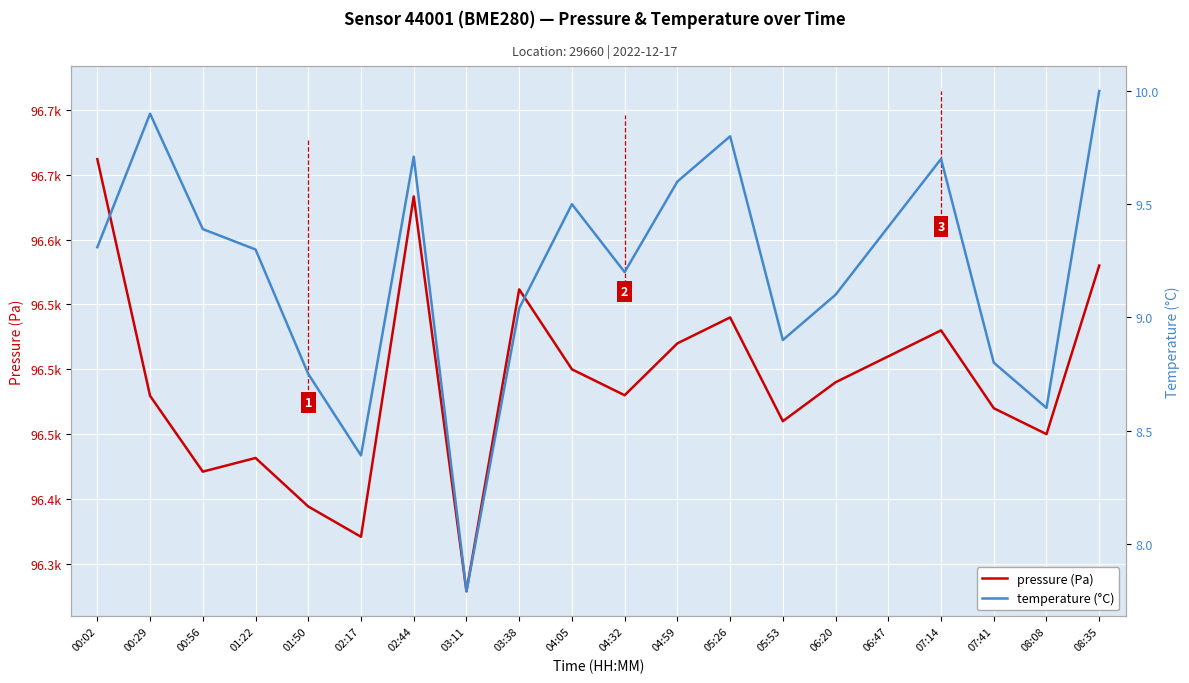

Reading left to right, list all the values displayed in this chart.

pressure (Pa): 00:02=96662.1	00:29=96479.6	00:56=96421.1	01:22=96431.6	01:50=96394.2	02:17=96370.8	02:44=96633.3	03:11=96328.8	03:38=96561.6	04:05=96500.0	04:32=96480.0	04:59=96520.0	05:26=96540.0	05:53=96460.0	06:20=96490.0	06:47=96510.0	07:14=96530.0	07:41=96470.0	08:08=96450.0	08:35=96580.0
temperature (°C): 00:02=9.3	00:29=9.9	00:56=9.4	01:22=9.3	01:50=8.8	02:17=8.4	02:44=9.7	03:11=7.8	03:38=9.0	04:05=9.5	04:32=9.2	04:59=9.6	05:26=9.8	05:53=8.9	06:20=9.1	06:47=9.4	07:14=9.7	07:41=8.8	08:08=8.6	08:35=10.0